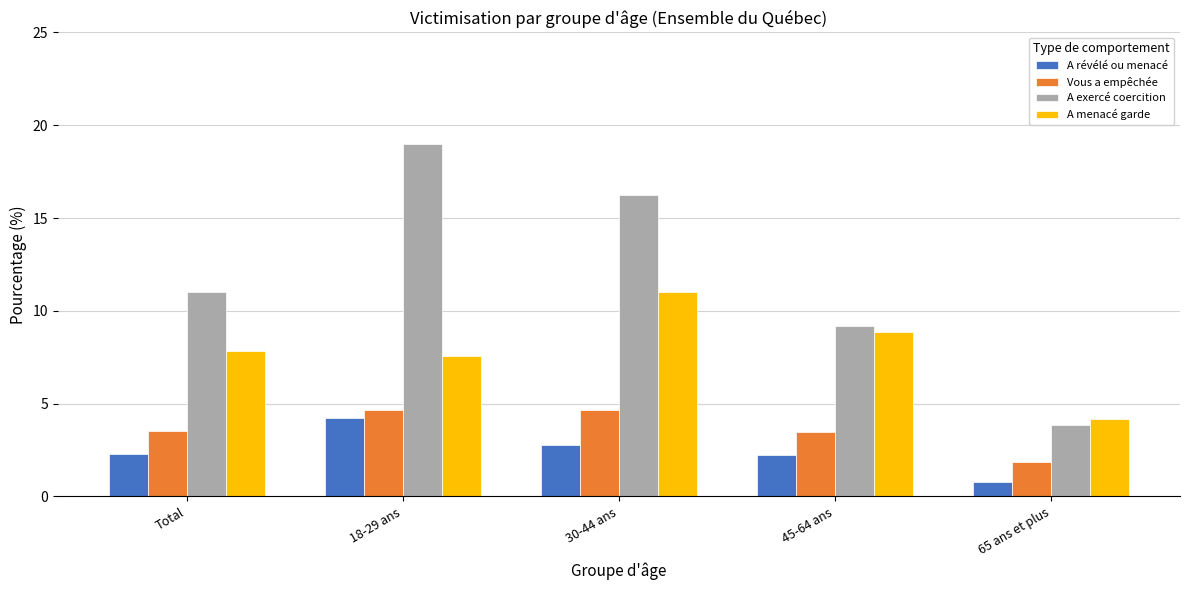

What is the minimum value for A révélé ou menacé?

0.8